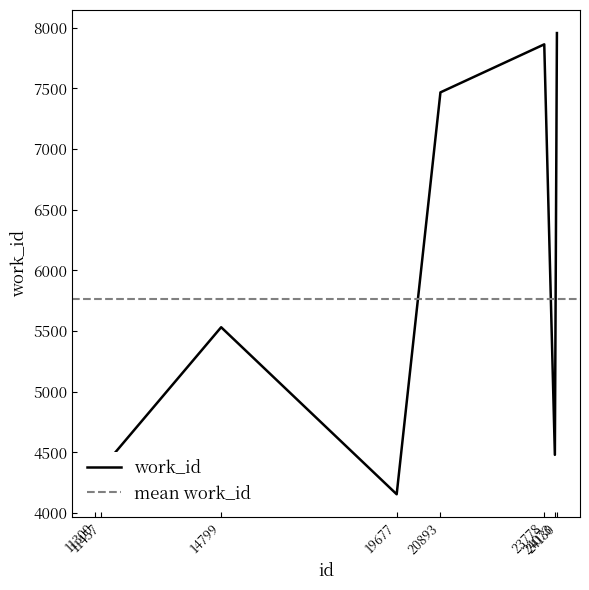

Is this an area chart (filled region under the line)?

No